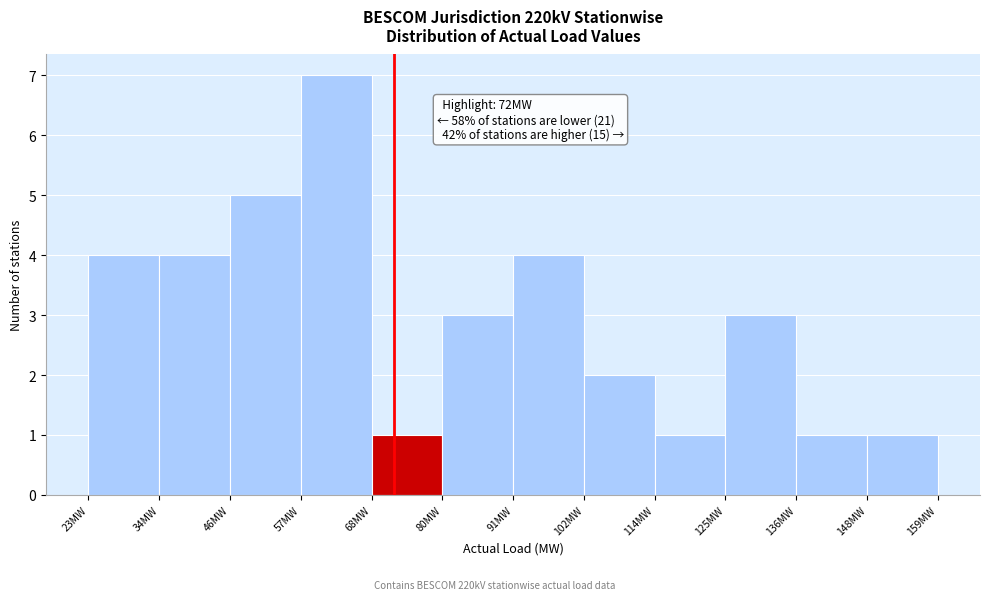

Which range on the x-axis has the tallest bar?

58 to 68